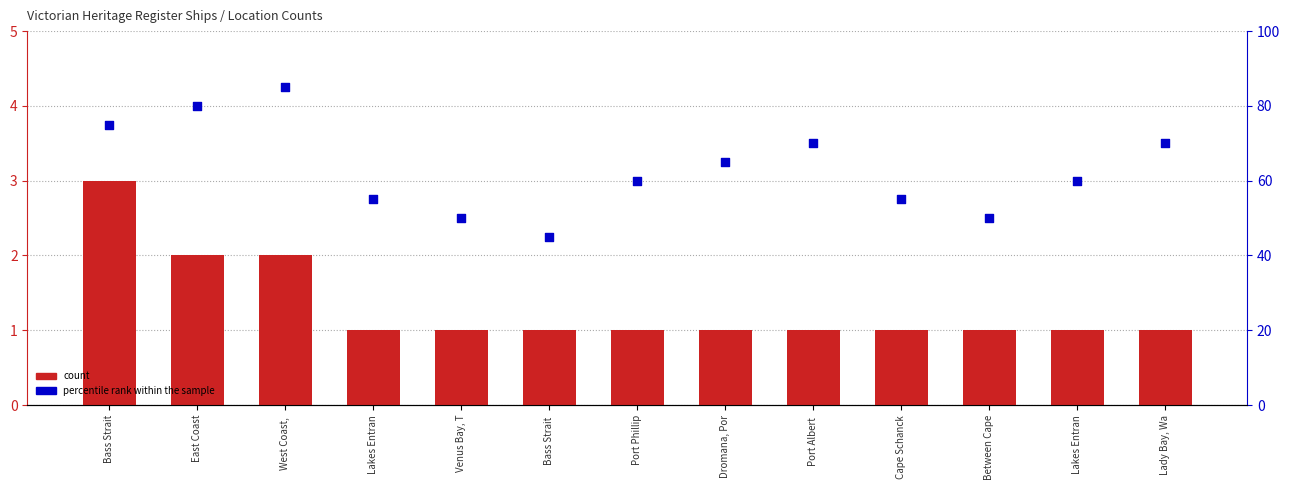

Which series has the widest spread of Y values?

percentile rank within the sample